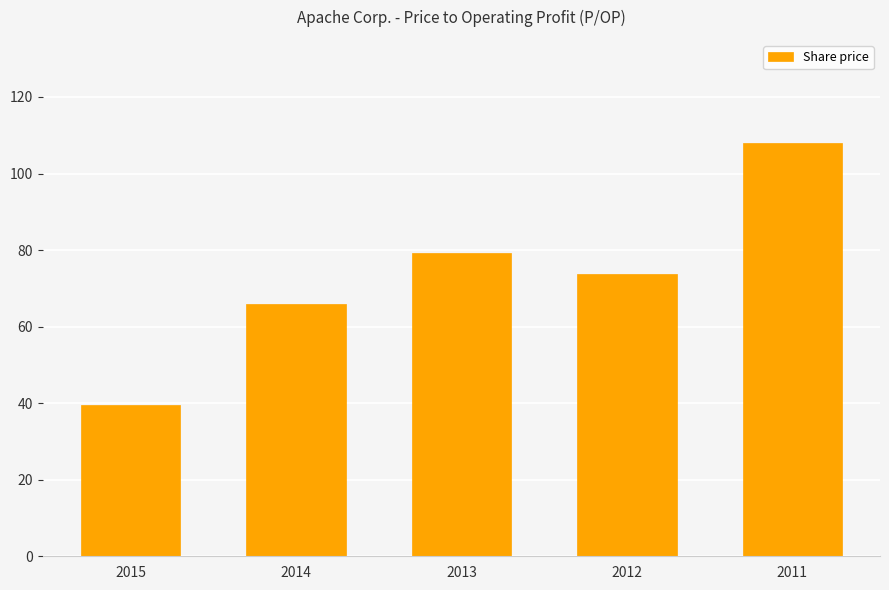

Rank the categories by value from highest to lowest.

2011, 2013, 2012, 2014, 2015